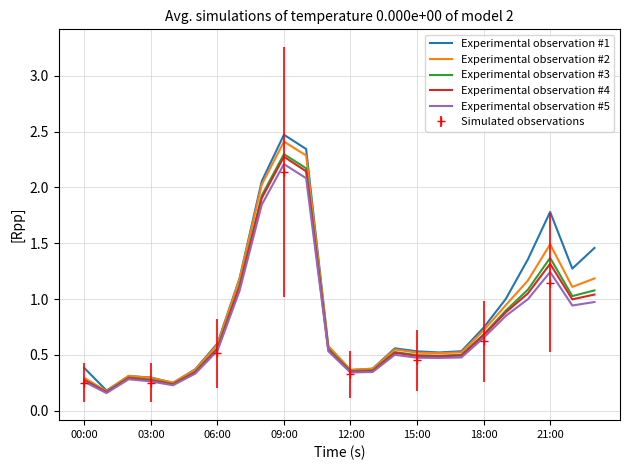

How many interior local valleys does the Experimental observation #1 series have?

5